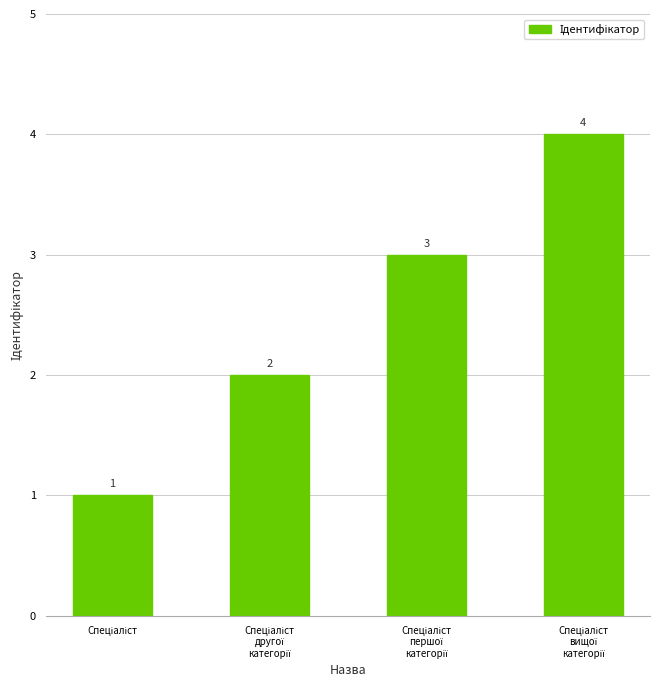

What is the greatest value displayed?

4